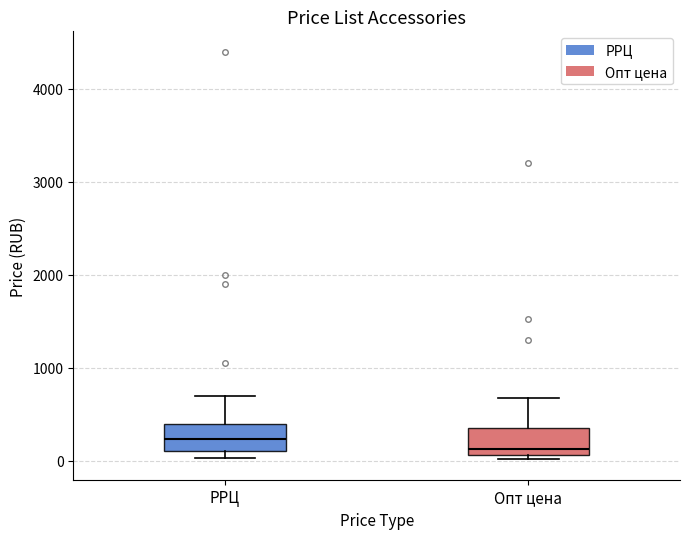

Reading left to right, transcribe this box plot: for each box, give where its median line is, the range the box spans, and where its two whiskers end, as read against the y-axis. The values are not printed on the chart, so give them approximately, as read against the axis.

РРЦ: median 200, box 100 to 400, whiskers 0 to 700
Опт цена: median 100 (just above the box's lower edge), box 100 to 400, whiskers 0 to 700